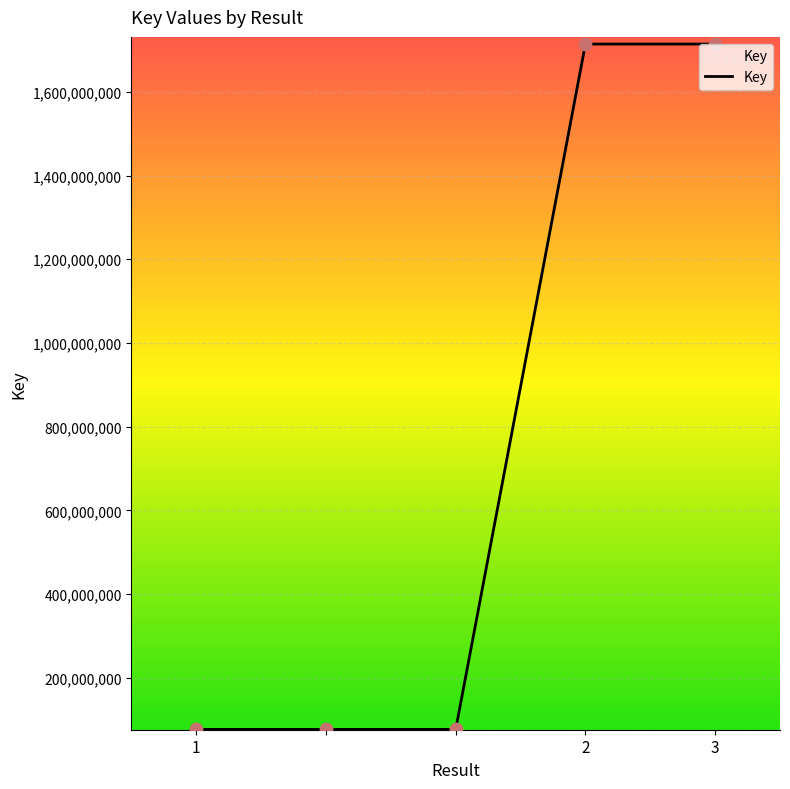

What is the greatest value displayed?

1714073367